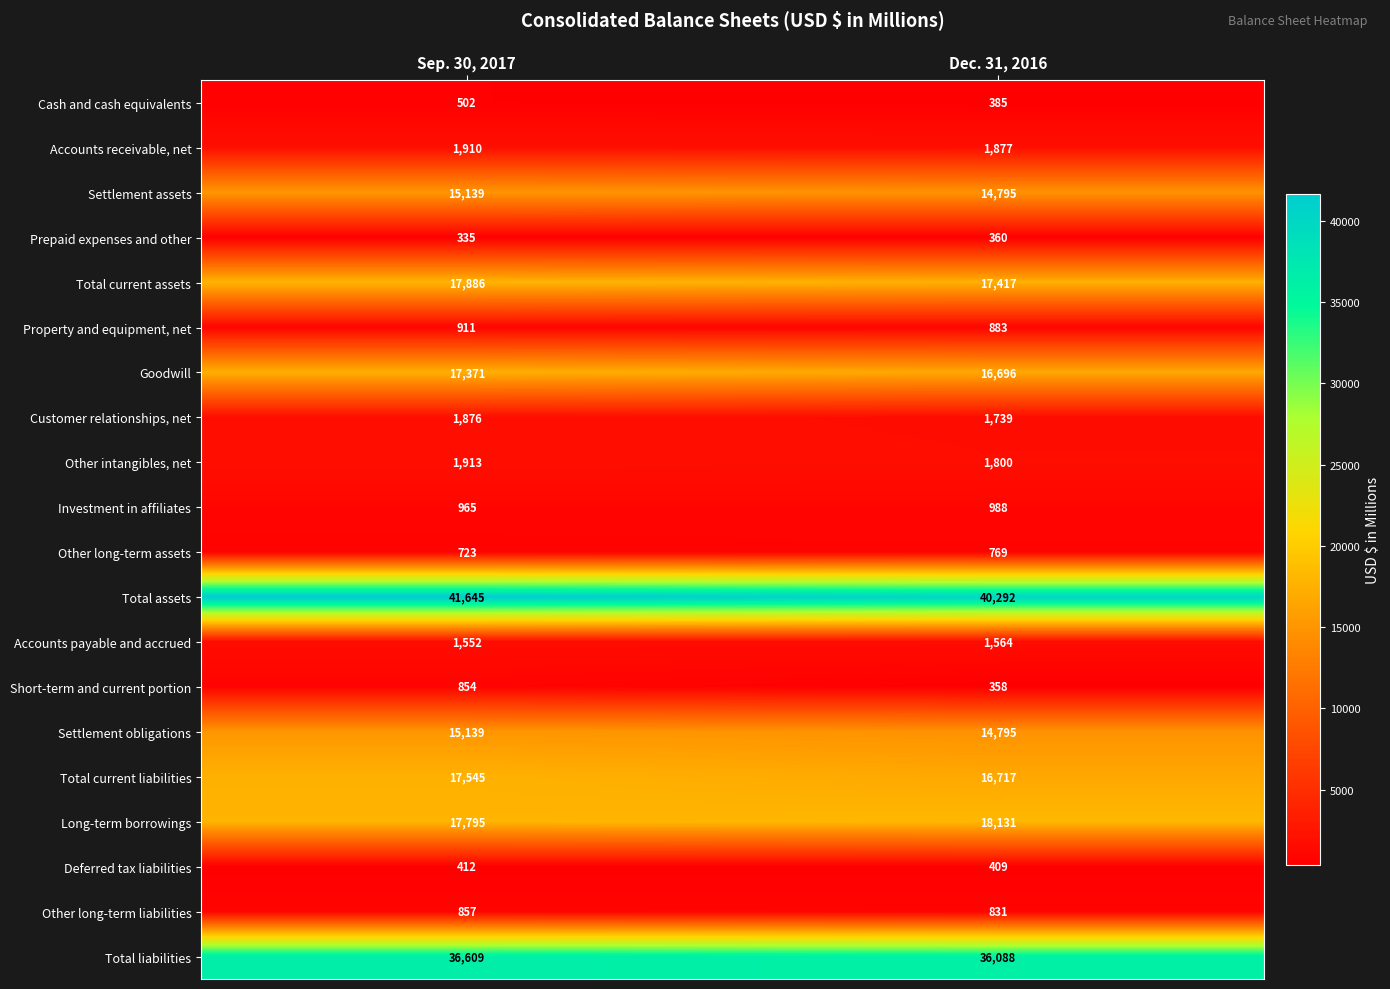

Read the Prepaid expenses and other value at Dec. 31, 2016.

360